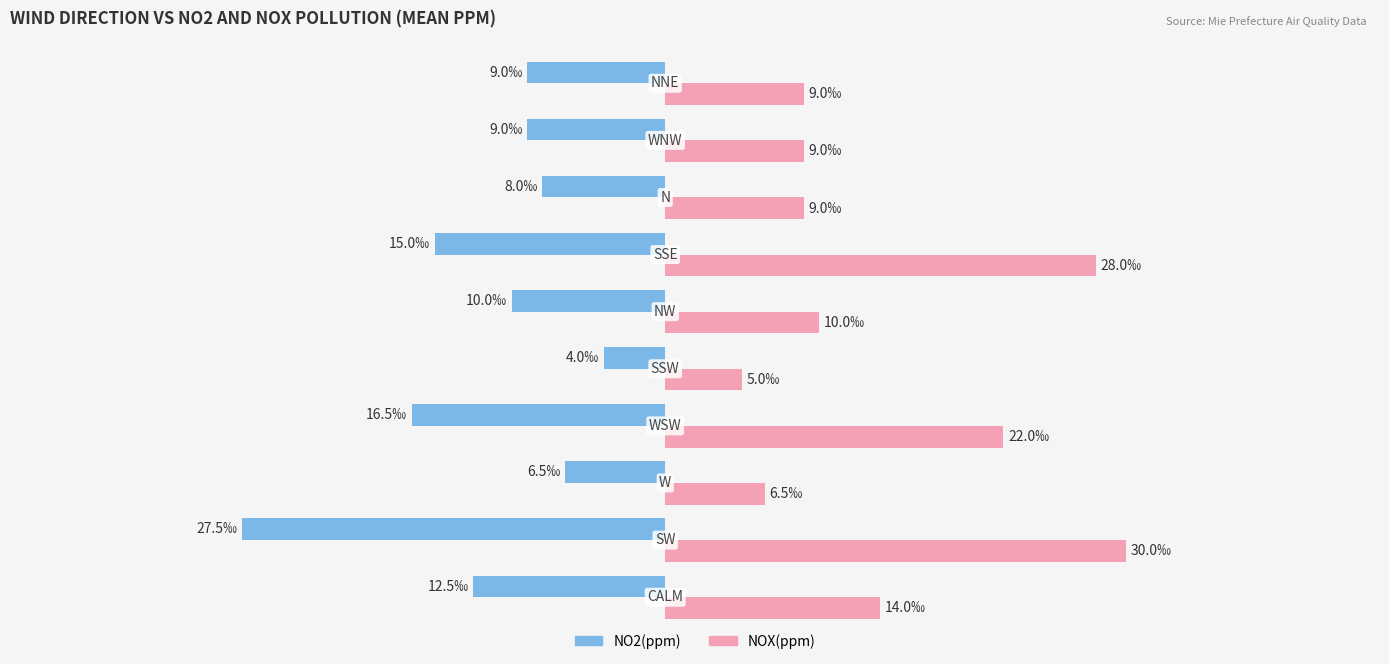

What are all the series names shown in the legend?

NO2(ppm), NOX(ppm)